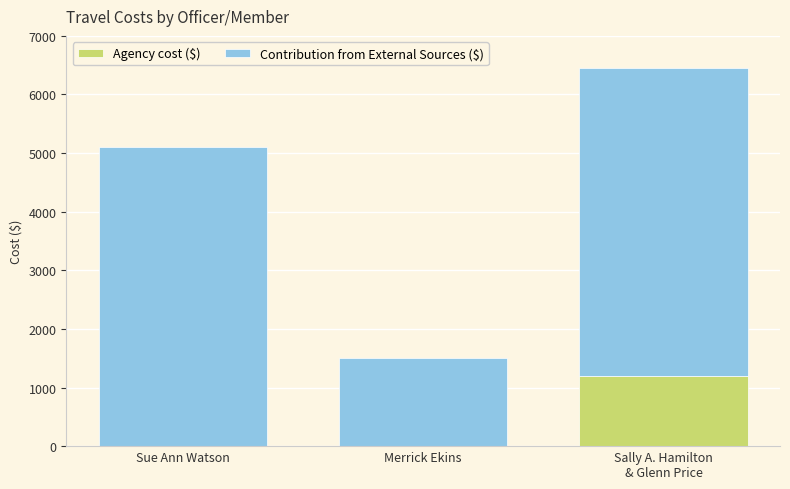

Is it true that Agency cost ($) equals 705 at Sue Ann Watson?

False